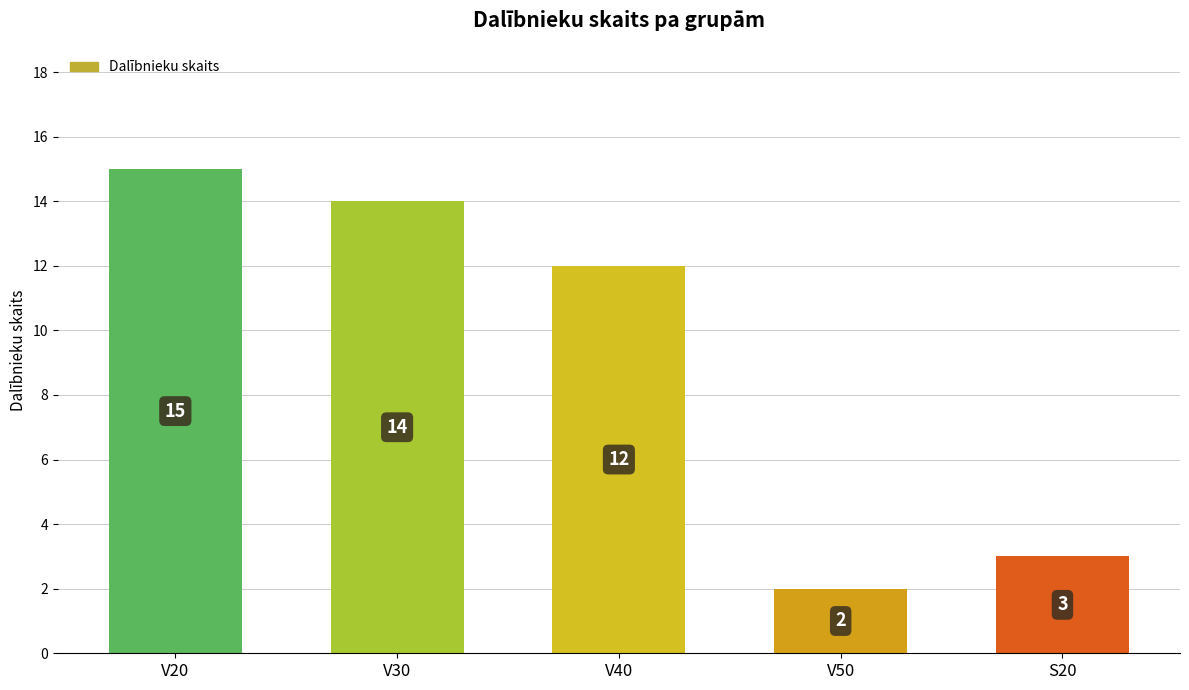

Which label corresponds to the largest value in the chart?

V20